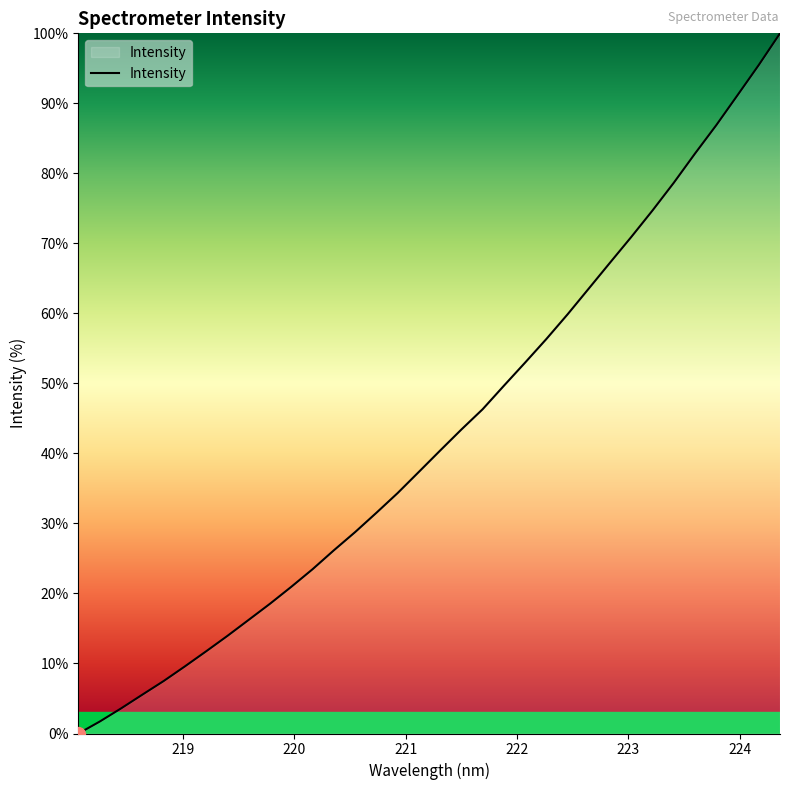

What is the difference between the maximum and minimum values?

100.0